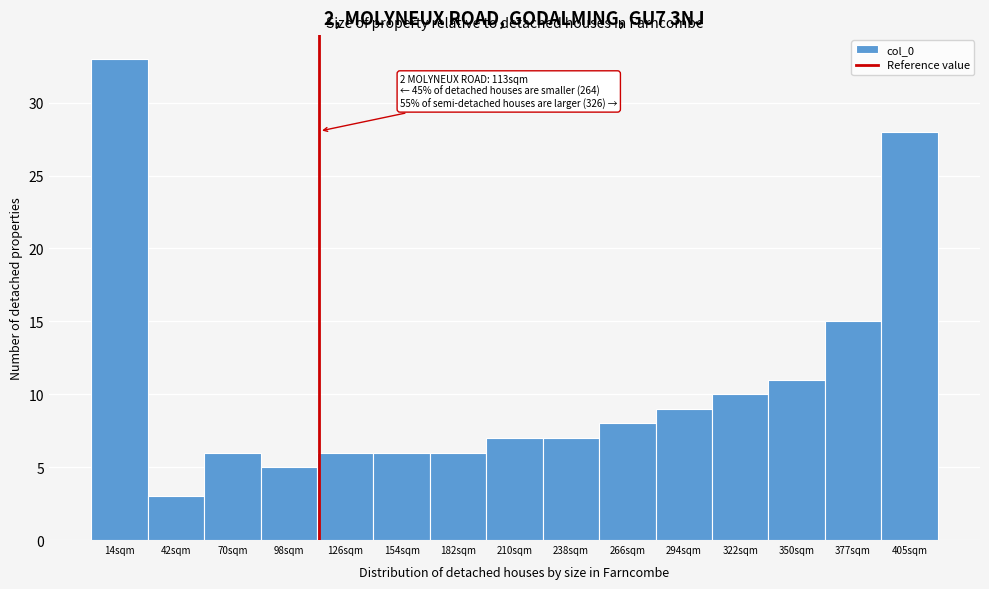

Reading right to left, list all the values displayed in this chart.

28	15	11	10	9	8	7	7	6	6	6	5	6	3	33